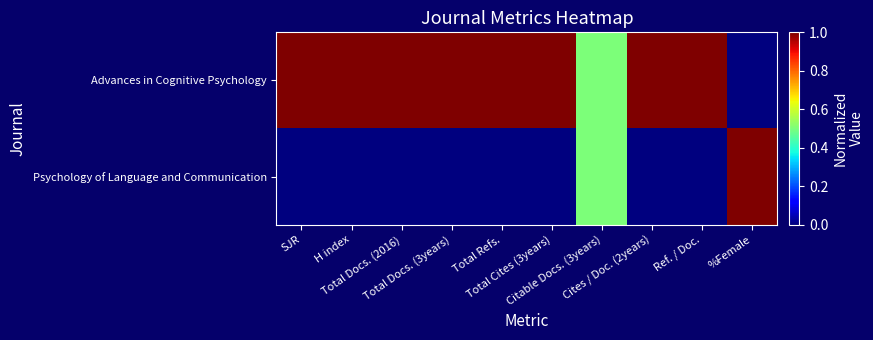

Reading left to right, extract all data points from this chart.

Advances in Cognitive Psychology: SJR=1.0	H index=1.0	Total Docs. (2016)=1.0	Total Docs. (3years)=1.0	Total Refs.=1.0	Total Cites (3years)=1.0	Citable Docs. (3years)=0.5	Cites / Doc. (2years)=1.0	Ref. / Doc.=1.0	%Female=0.0
Psychology of Language and Communication: SJR=0.0	H index=0.0	Total Docs. (2016)=0.0	Total Docs. (3years)=0.0	Total Refs.=0.0	Total Cites (3years)=0.0	Citable Docs. (3years)=0.5	Cites / Doc. (2years)=0.0	Ref. / Doc.=0.0	%Female=1.0